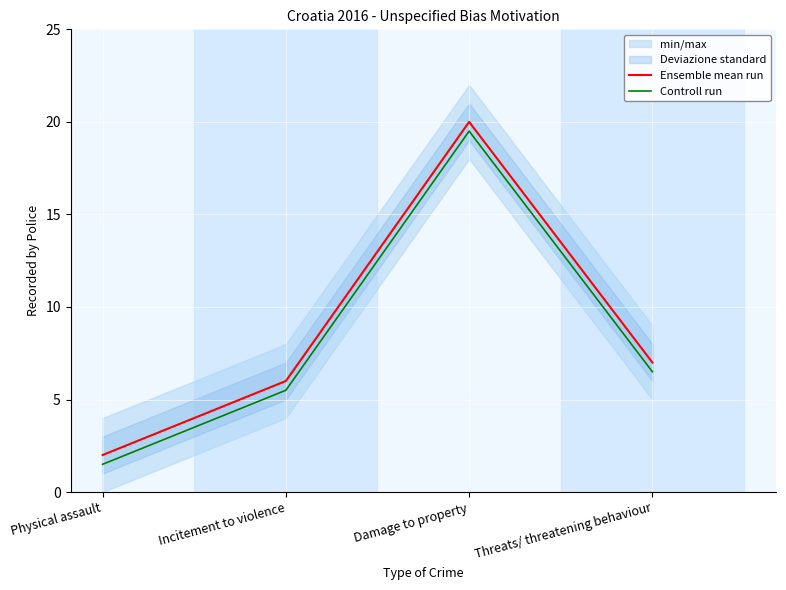

Is the value of Controll run at Physical assault greater than the value of Ensemble mean run at Damage to property?

No